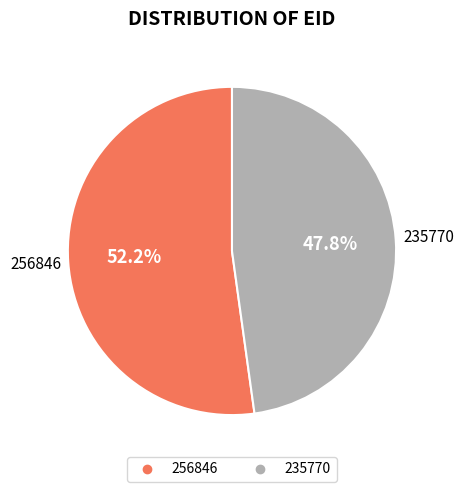

What is the ratio of the value at 256846 to the value at 235770?

1.1